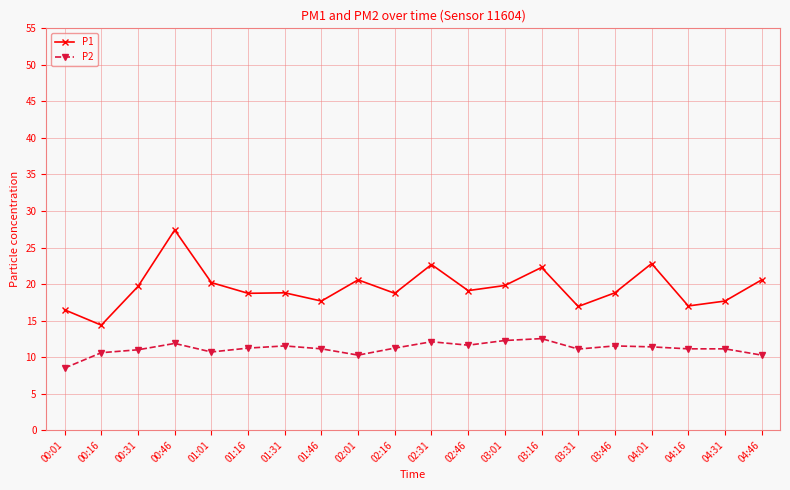

Rank the series at 04:46 from lowest to highest value.

P2, P1